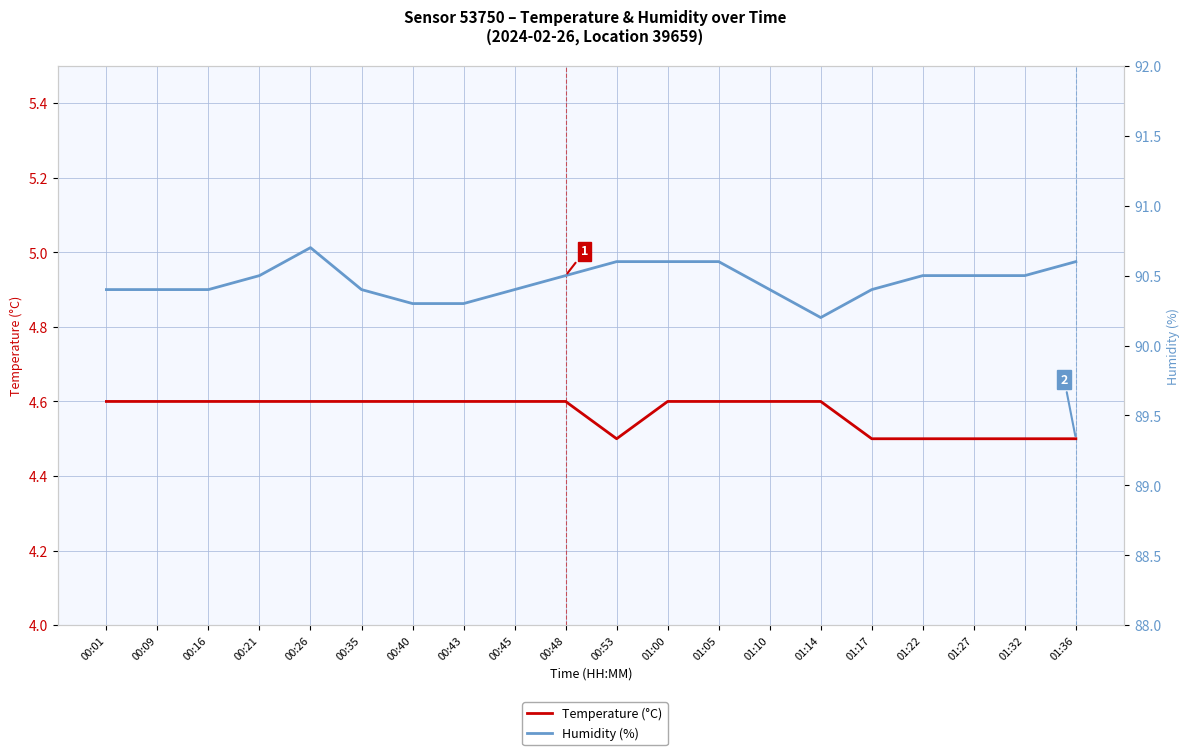

Reading left to right, what are all the values shown in this chart?

Temperature (°C): 00:01=4.6	00:09=4.6	00:16=4.6	00:21=4.6	00:26=4.6	00:35=4.6	00:40=4.6	00:43=4.6	00:45=4.6	00:48=4.6	00:53=4.5	01:00=4.6	01:05=4.6	01:10=4.6	01:14=4.6	01:17=4.5	01:22=4.5	01:27=4.5	01:32=4.5	01:36=4.5
Humidity (%): 00:01=90.4	00:09=90.4	00:16=90.4	00:21=90.5	00:26=90.7	00:35=90.4	00:40=90.3	00:43=90.3	00:45=90.4	00:48=90.5	00:53=90.6	01:00=90.6	01:05=90.6	01:10=90.4	01:14=90.2	01:17=90.4	01:22=90.5	01:27=90.5	01:32=90.5	01:36=90.6